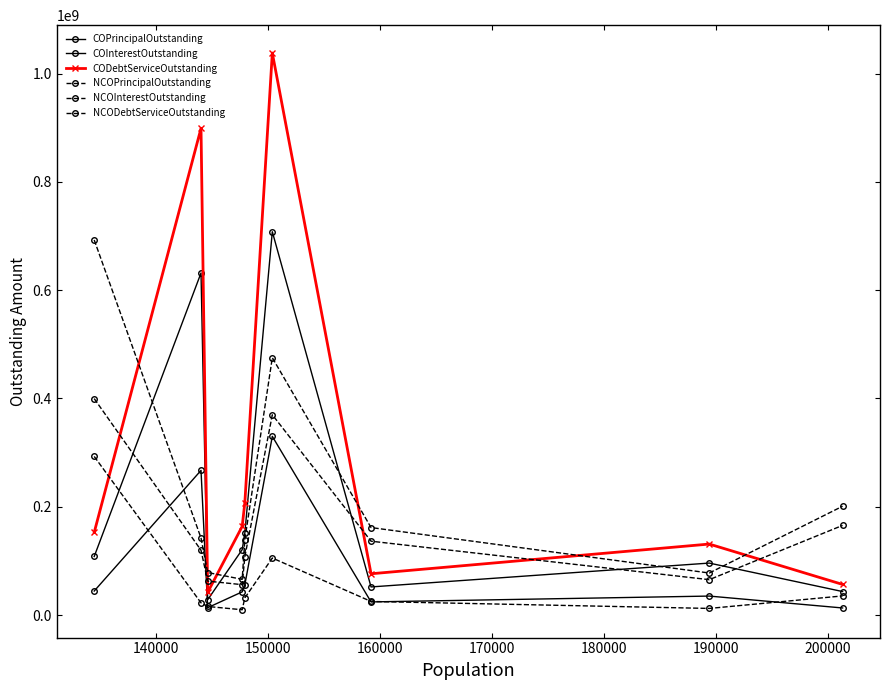

How many lines are shown in the chart?

6